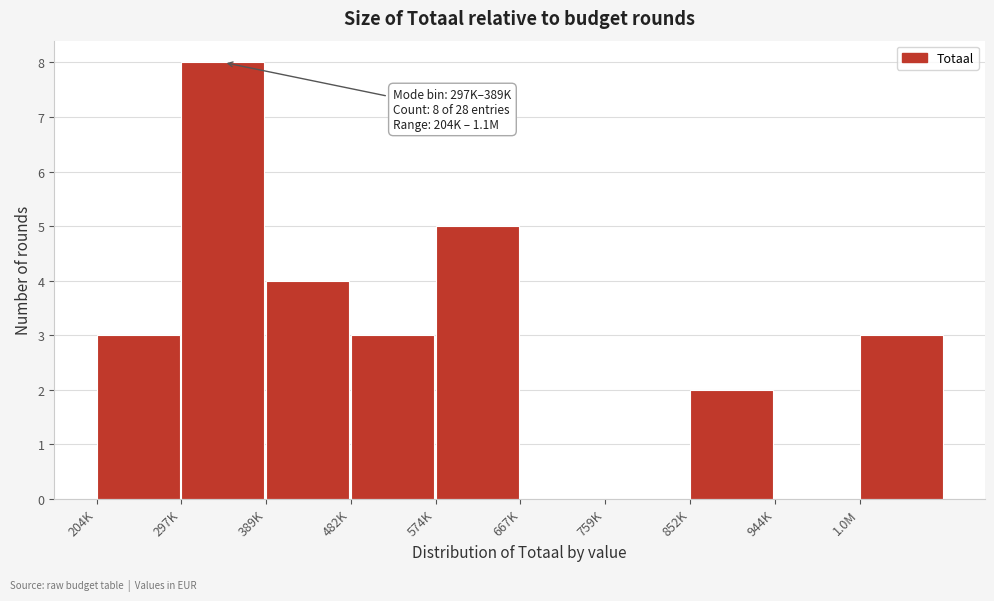

Reading right to left, what are all the values shown in this chart?

1.0M=3	944K=0	852K=2	759K=0	667K=0	574K=5	482K=3	389K=4	297K=8	204K=3